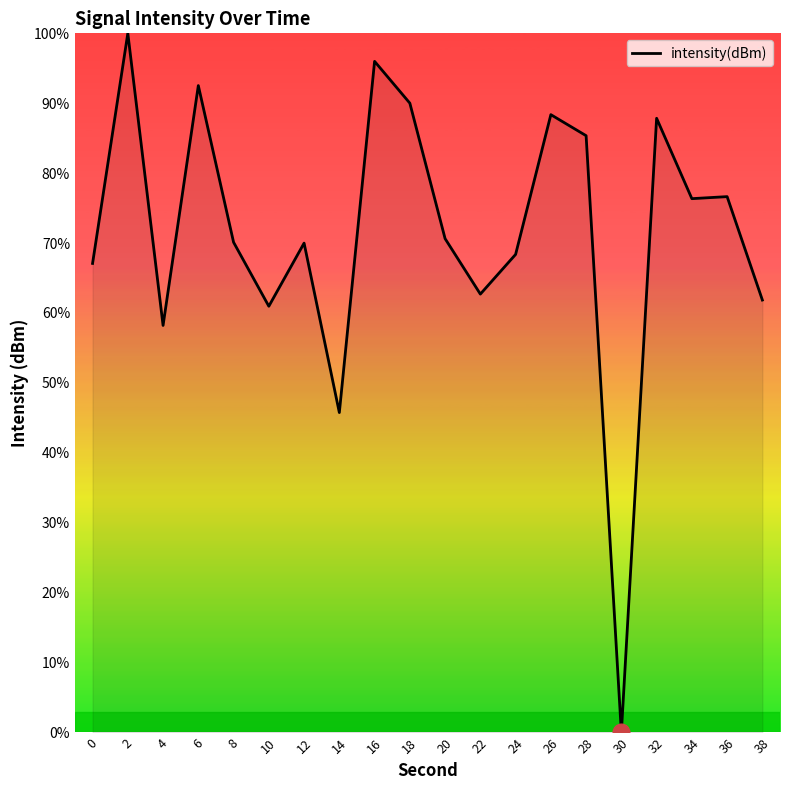

What is the maximum value shown in the chart?

100.0